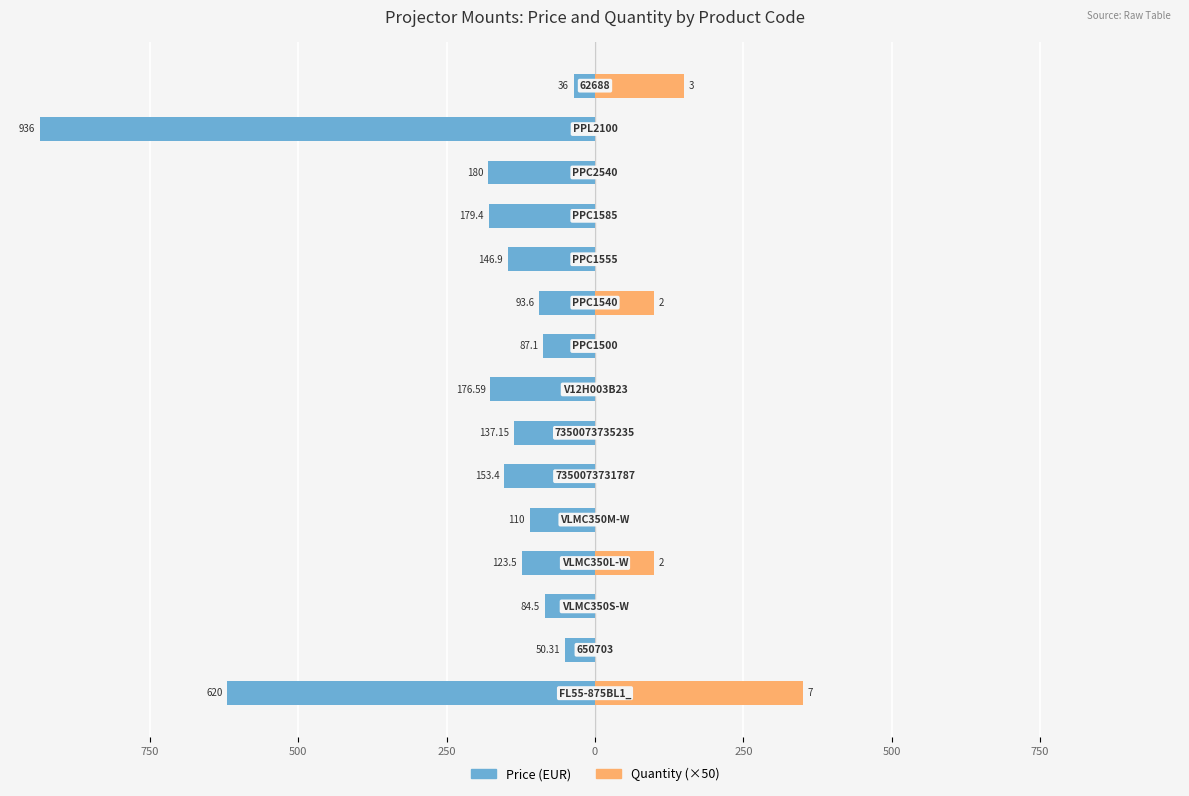

At how many categories does at least one series exceed -206?

15